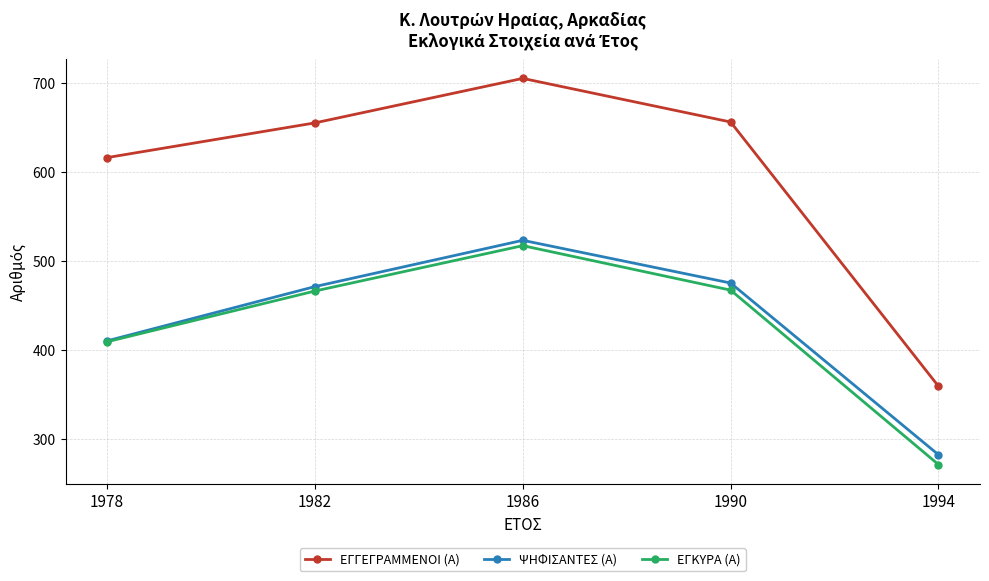

True or false: ΕΓΓΕΓΡΑΜΜΕΝΟΙ (Α) and ΨΗΦΙΣΑΝΤΕΣ (Α) intersect in this chart.

False